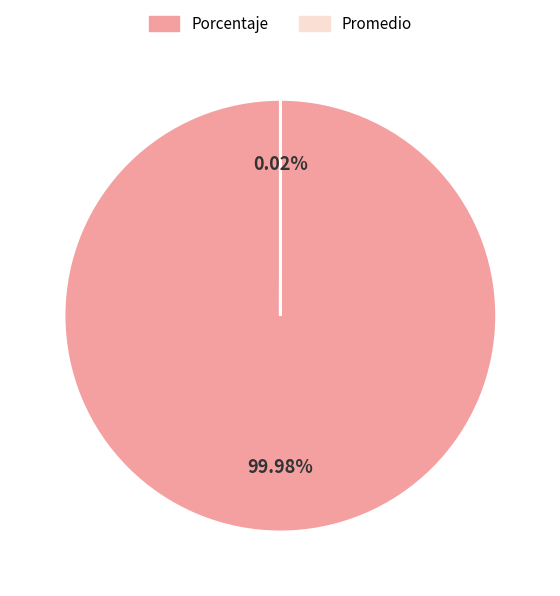

Which category accounts for the majority?

Porcentaje